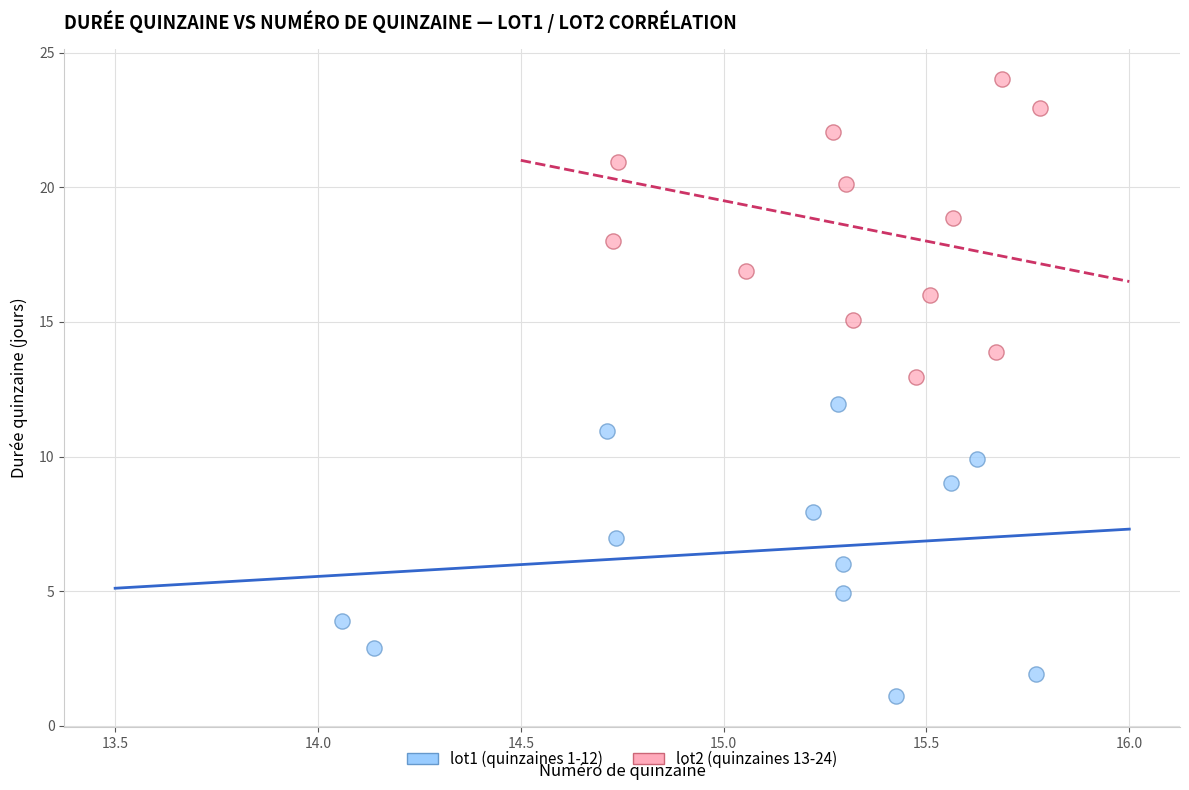

Which series has the largest Y range (max minus min)?

lot2 (quinzaines 13-24)